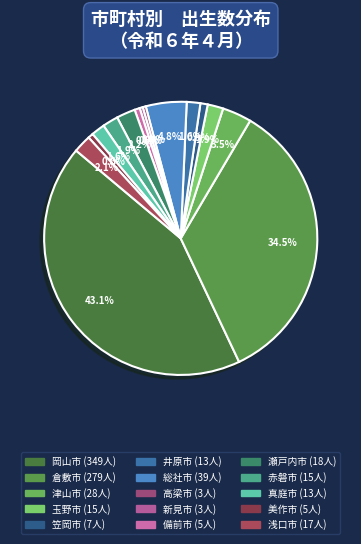

Rank the categories by value from lowest to highest.

高梁市, 新見市, 備前市, 美作市, 笠岡市, 井原市, 真庭市, 玉野市, 赤磐市, 浅口市, 瀬戸内市, 津山市, 総社市, 倉敷市, 岡山市